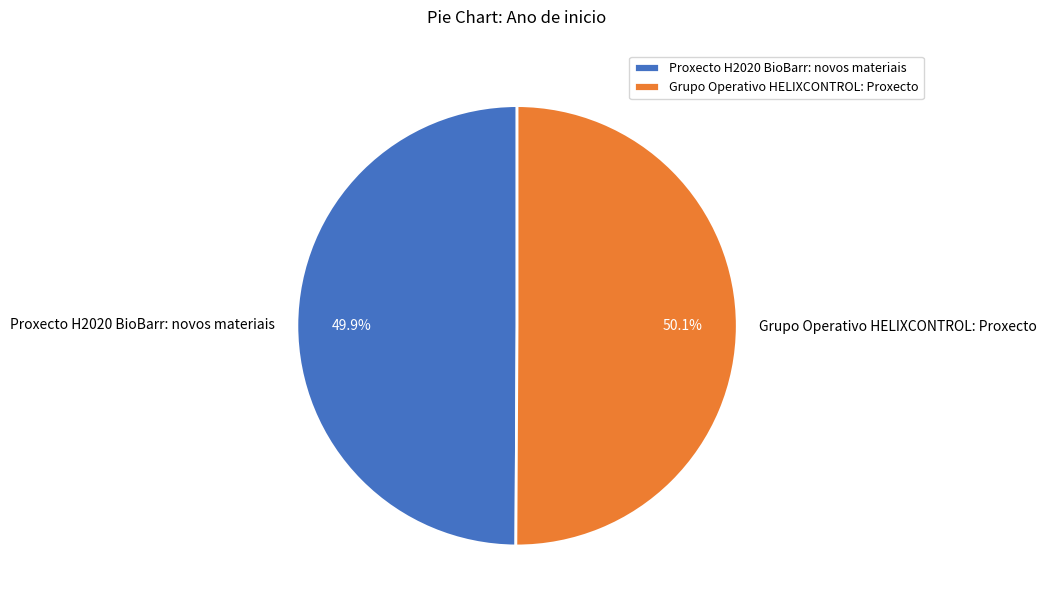

Is there a majority slice in this chart?

Yes